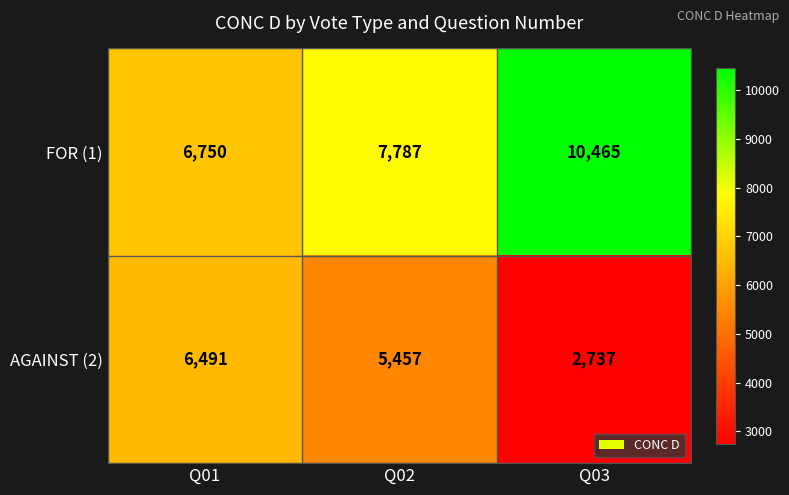

What is the difference between the maximum and minimum values in the FOR (1) series?

3715